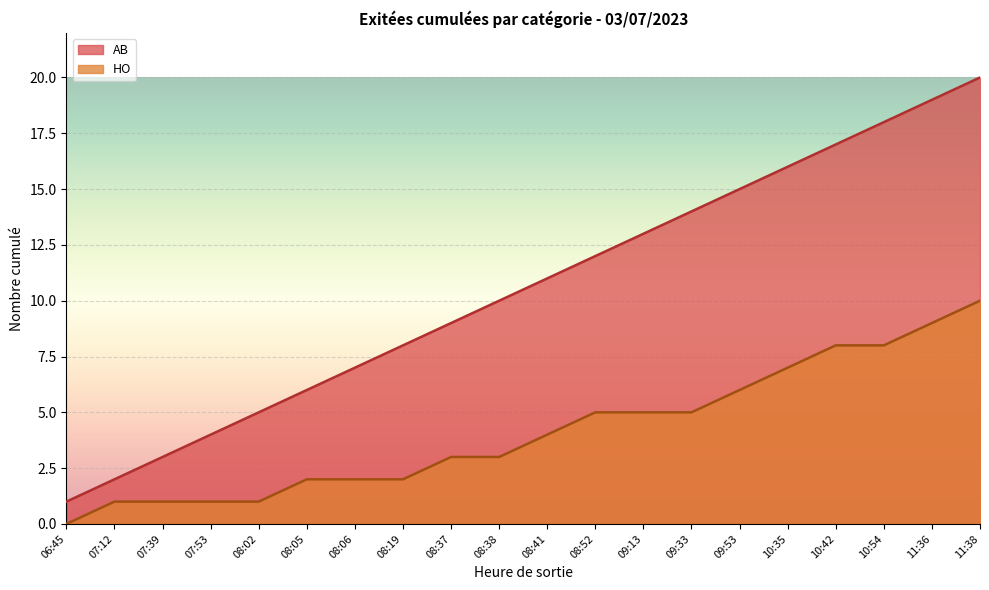

Reading left to right, extract all data points from this chart.

AB: 1	2	3	4	5	6	7	8	9	10	11	12	13	14	15	16	17	18	19	20
HO: 0	1	1	1	1	2	2	2	3	3	4	5	5	5	6	7	8	8	9	10